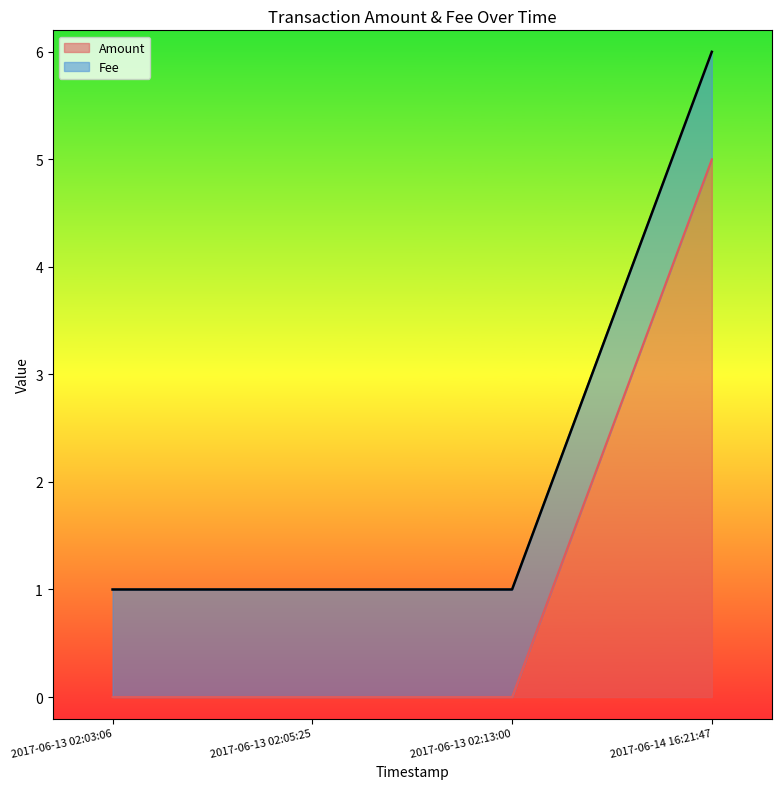

What is the sum of all values?

5